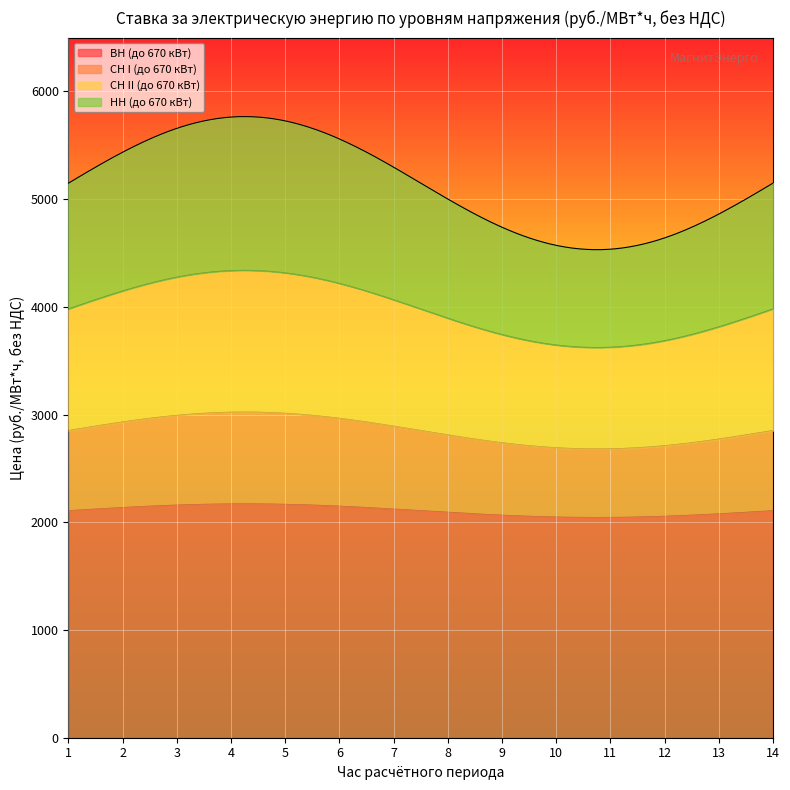

What is the minimum value for ВН (до 670 кВт)?

2044.0